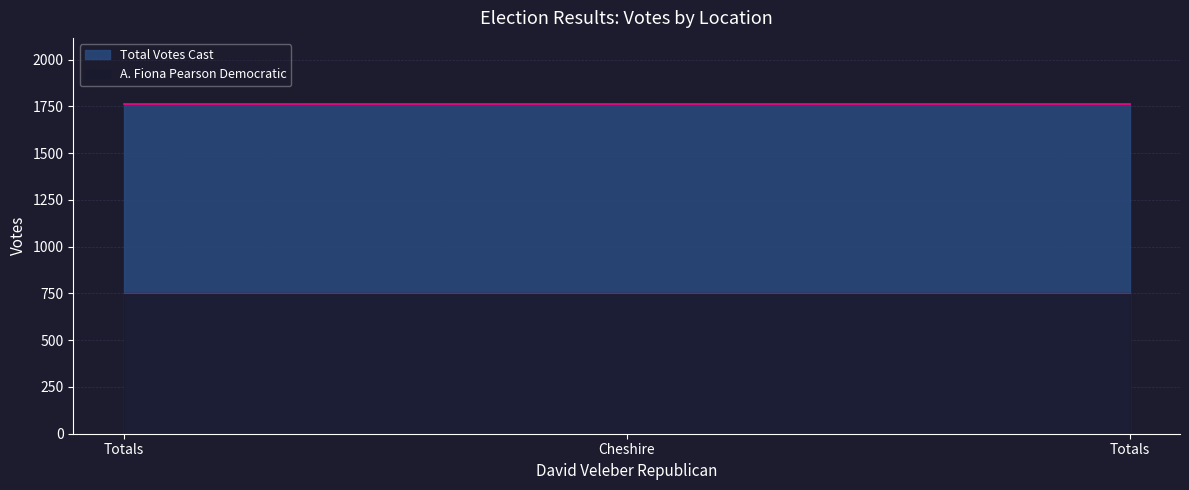

The value of Total Votes Cast at Cheshire is 1764. True or false?

True